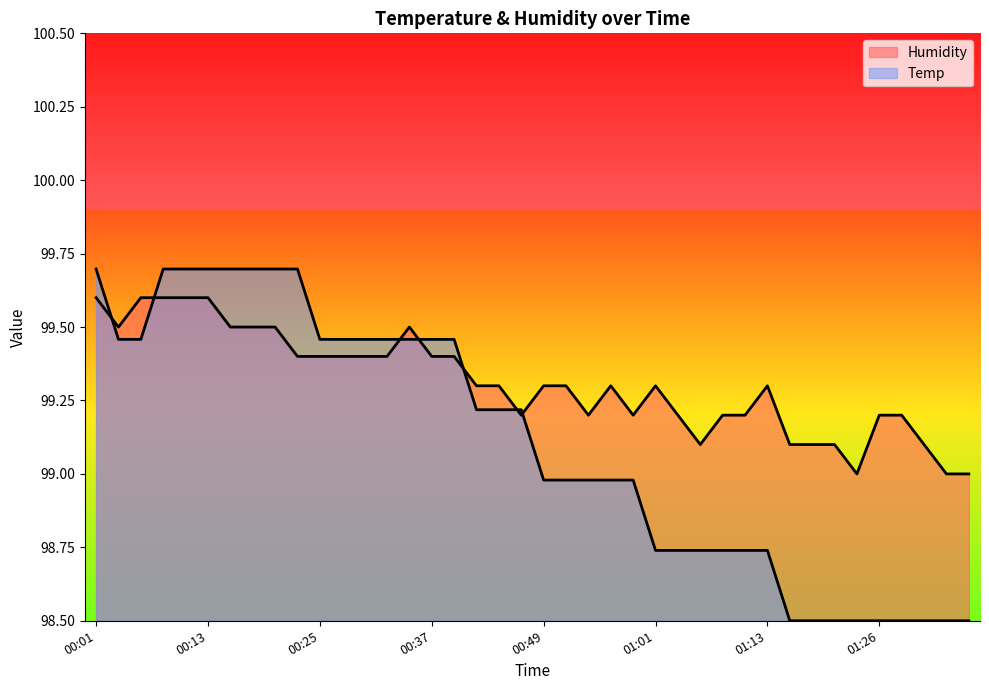

What are all the series names shown in the legend?

Temp, Humidity